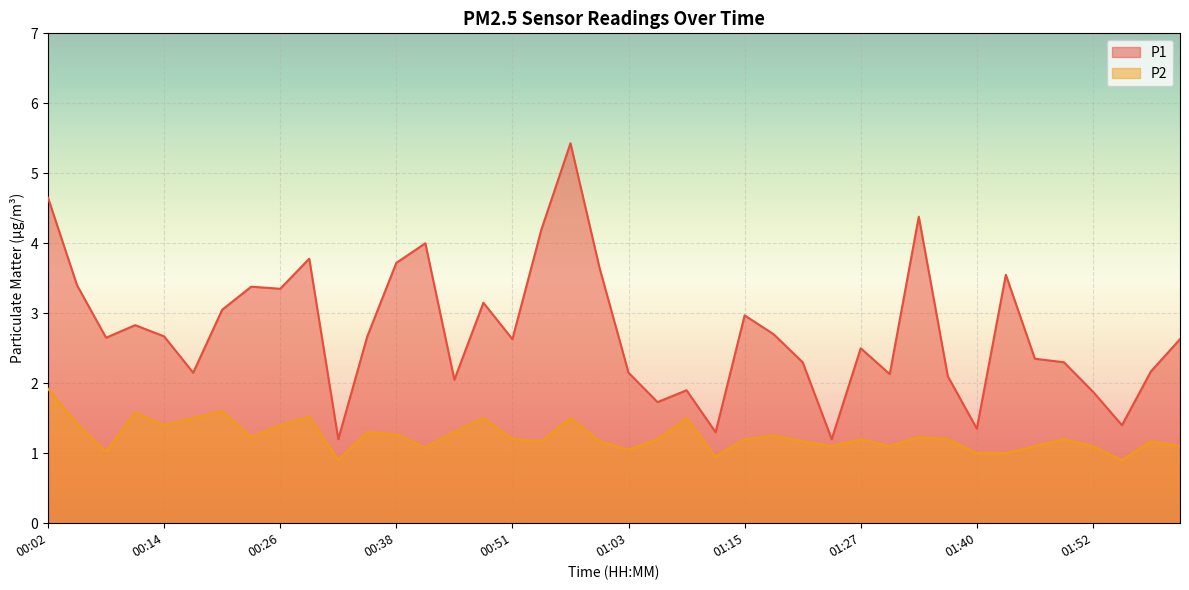

Rank the series by their average value, from lowest to highest.

P2, P1